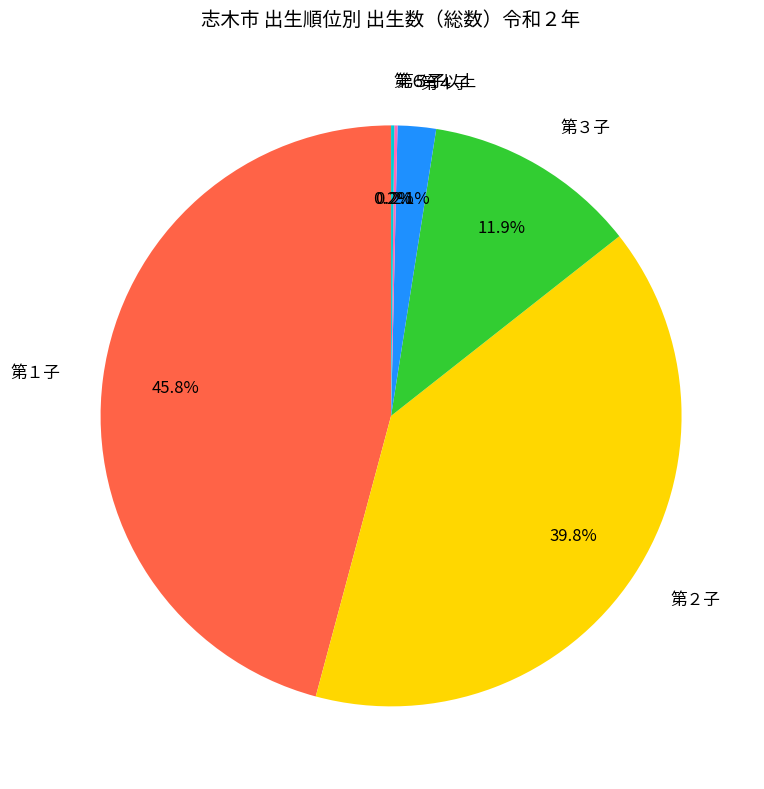

Approximately how many times larger is the value at 第２子 compared to 第１子?

0.9